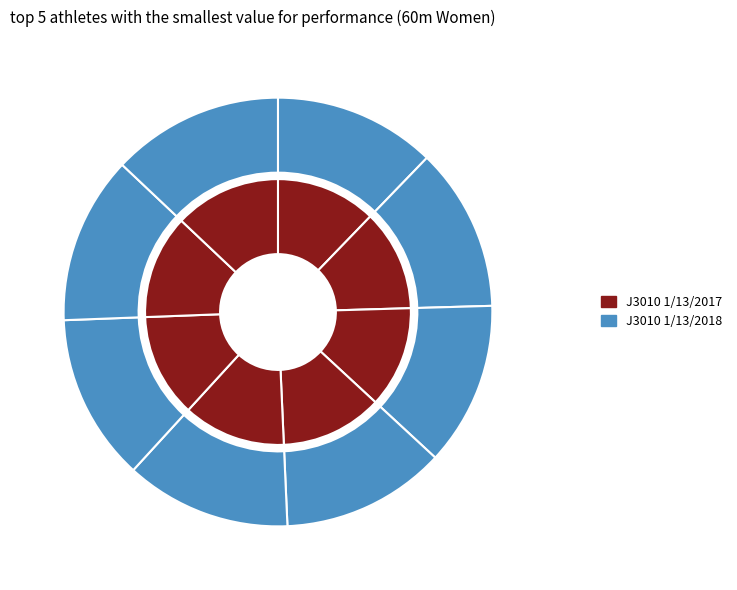

Is it true that Nejedlová Michaela is 5% of the pie?

False